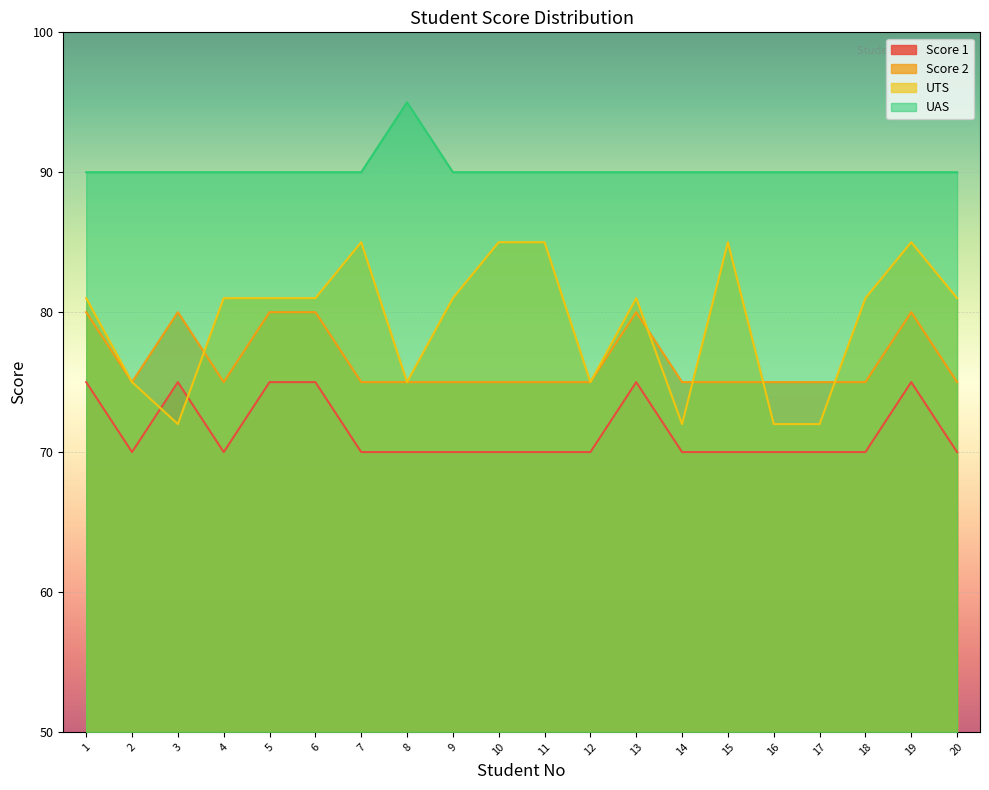

How many interior local valleys does the UTS series have?

4